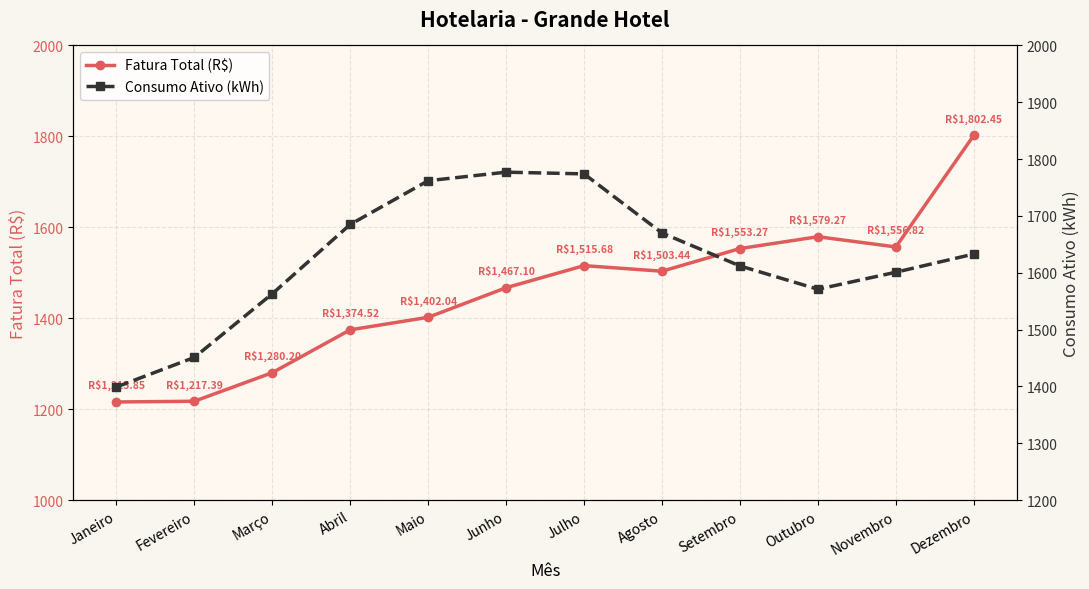

At which category does Consumo Ativo (kWh) reach its first local peak?

Junho